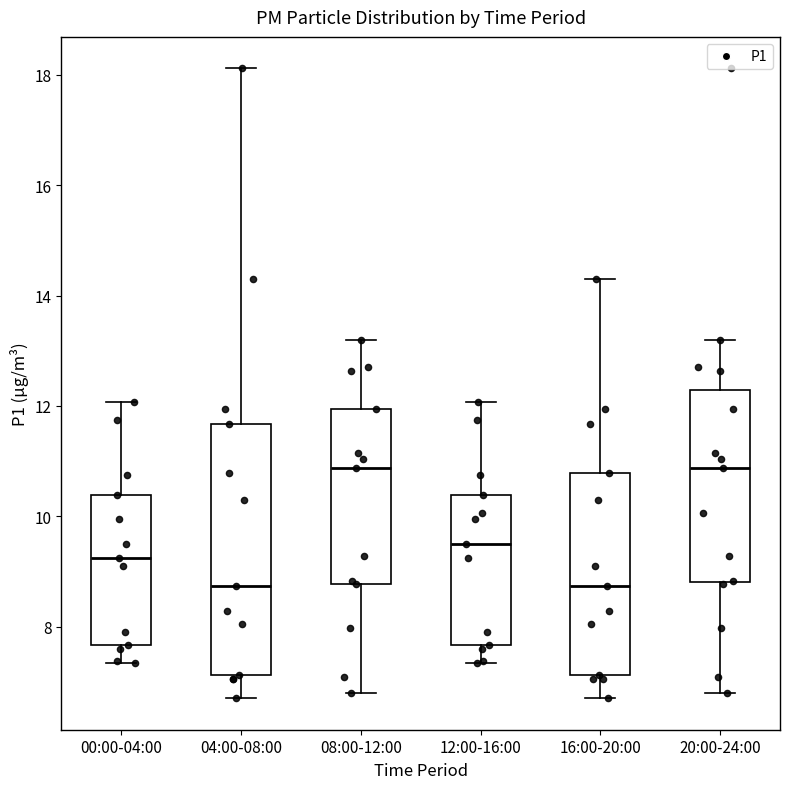

Comparing the boxes themselves (not the whiskers), which one is the tallest?

04:00-08:00